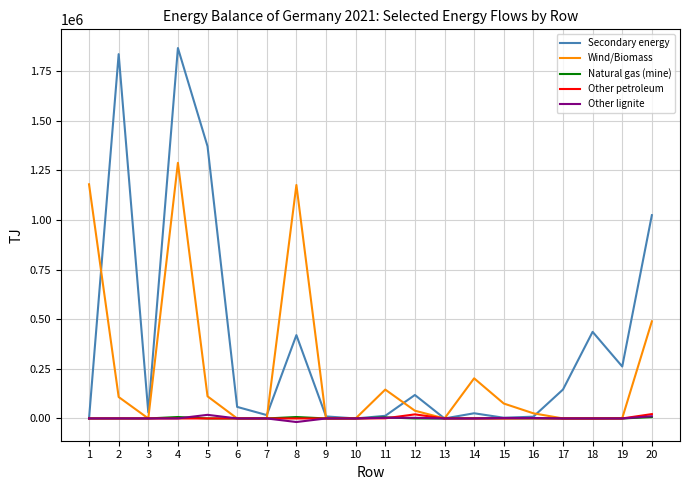

What is the greatest value displayed?

1866239.2